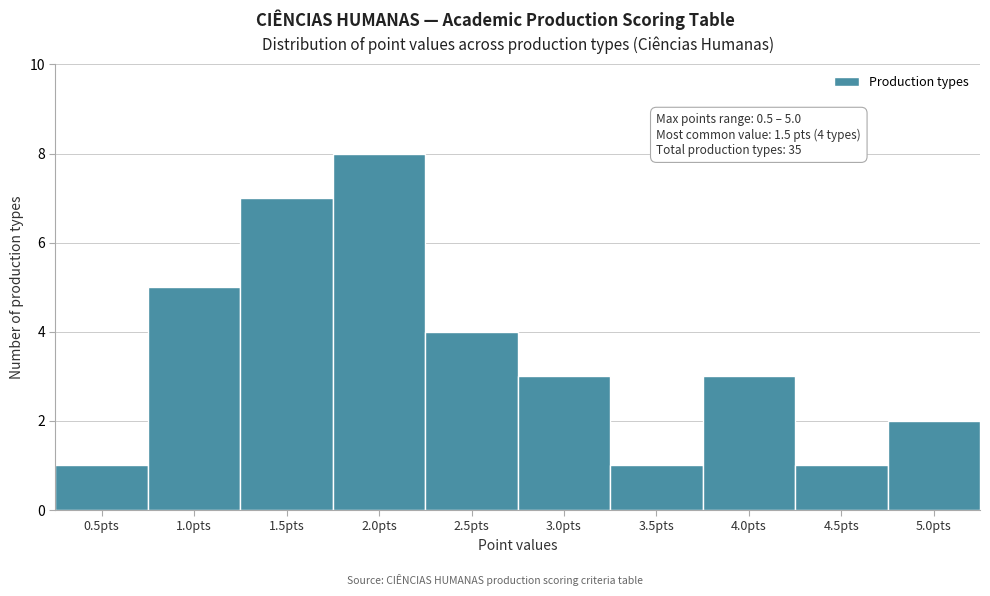

Which range on the x-axis has the tallest bar?

1.75 to 2.25